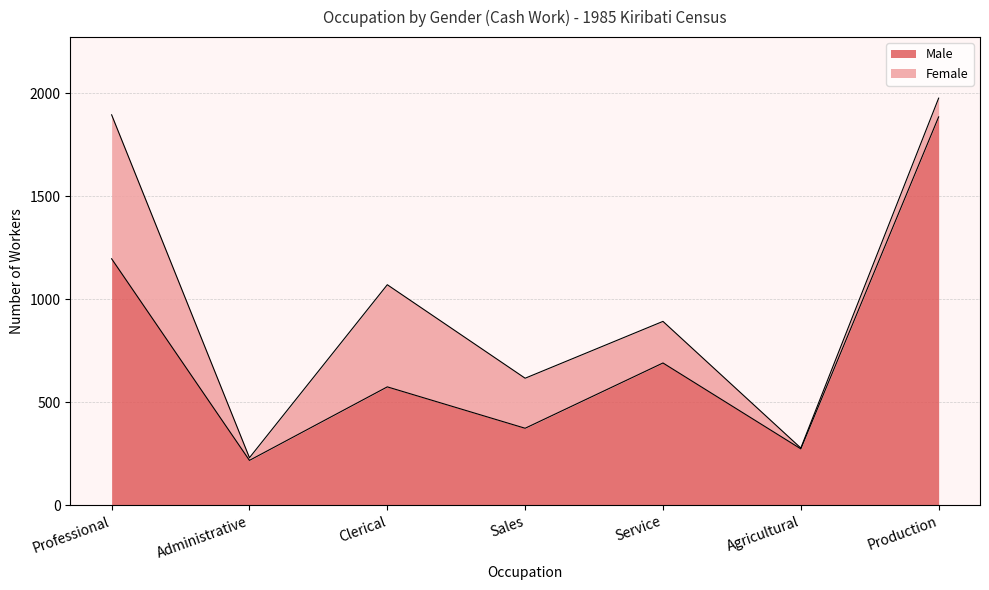

What is the greatest value displayed?

1885